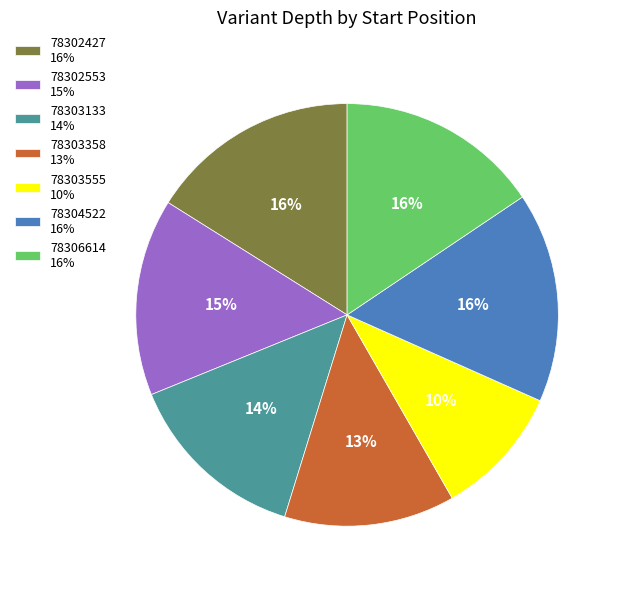

What is the smallest slice in the pie chart?

78303555